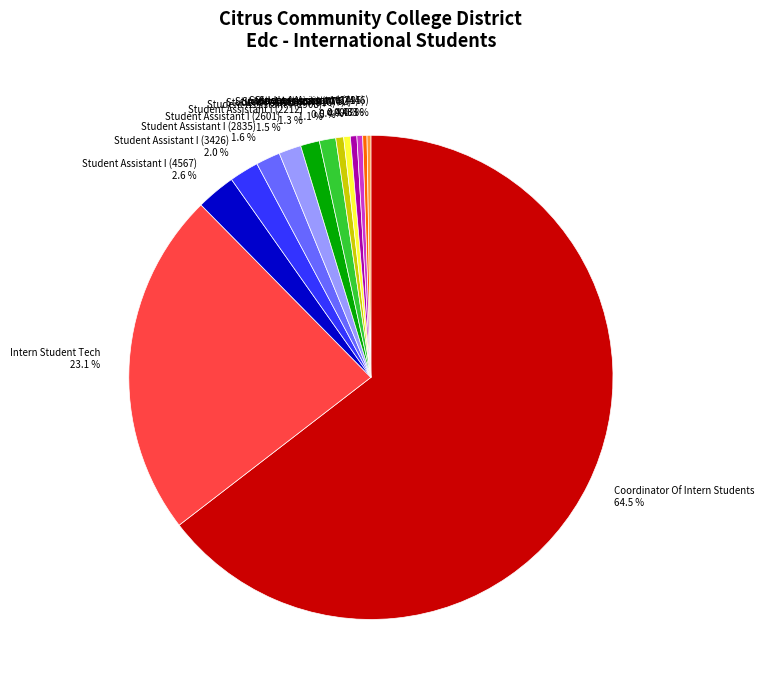

Which has a higher value, Student Assistant I (4567) 2.6 % or Student Assistant I (671) 0.4 %?

Student Assistant I (4567) 2.6 %